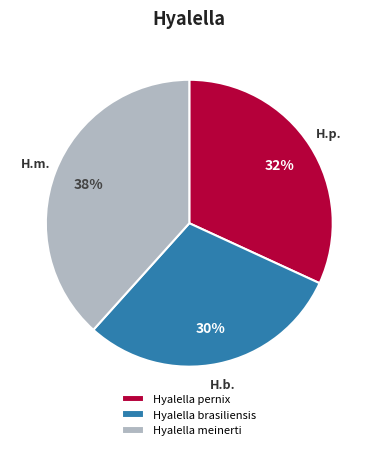

Does Hyalella brasiliensis account for over 50% of the chart?

No